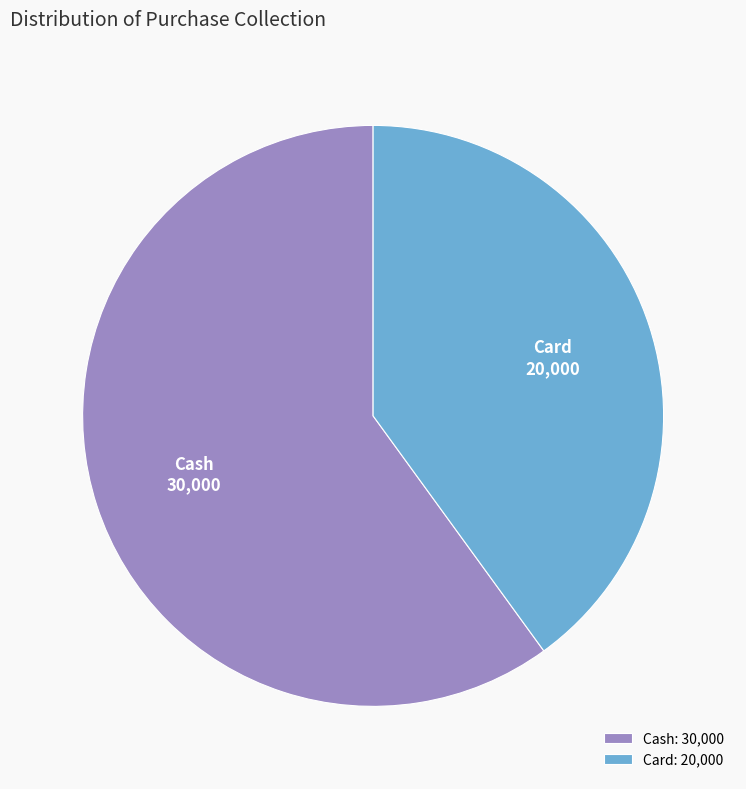

Is there a majority slice in this chart?

Yes